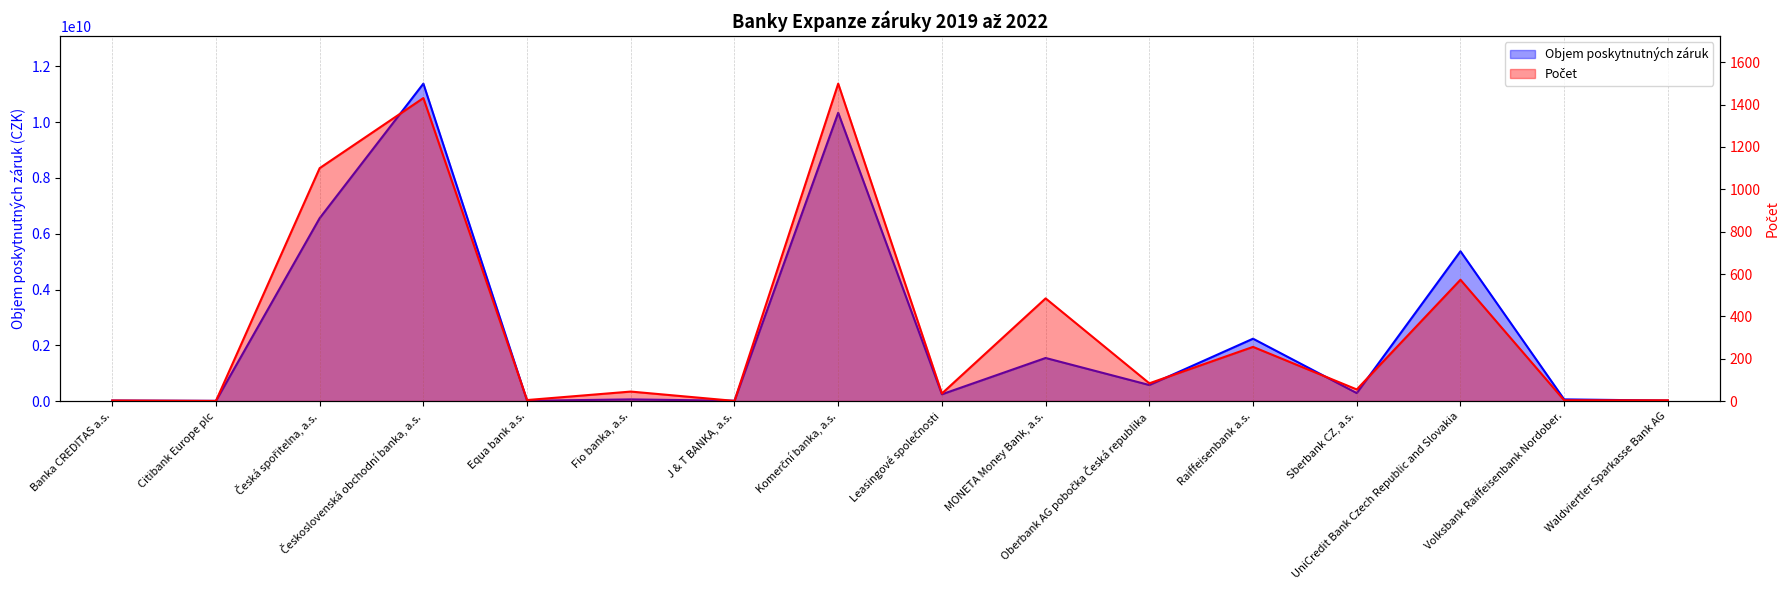

What is the difference between the maximum and minimum values in the Počet series?

1498.0